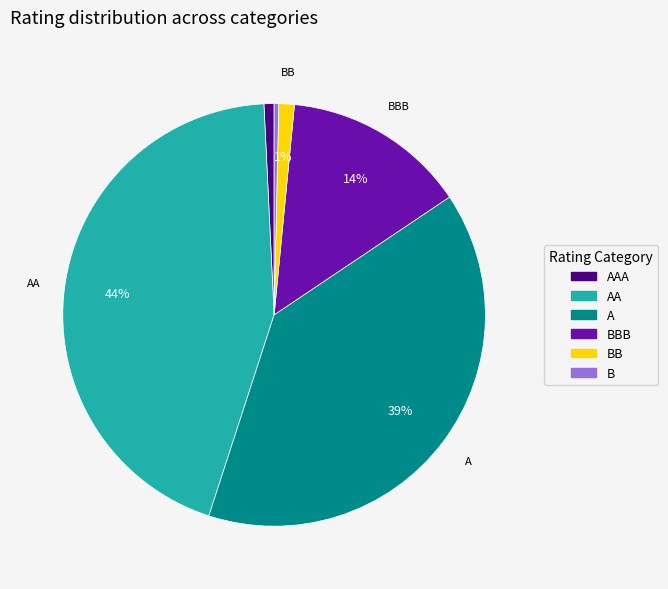

To the nearest percent, what is the difference between the largest and smallest slice percentages?

44%